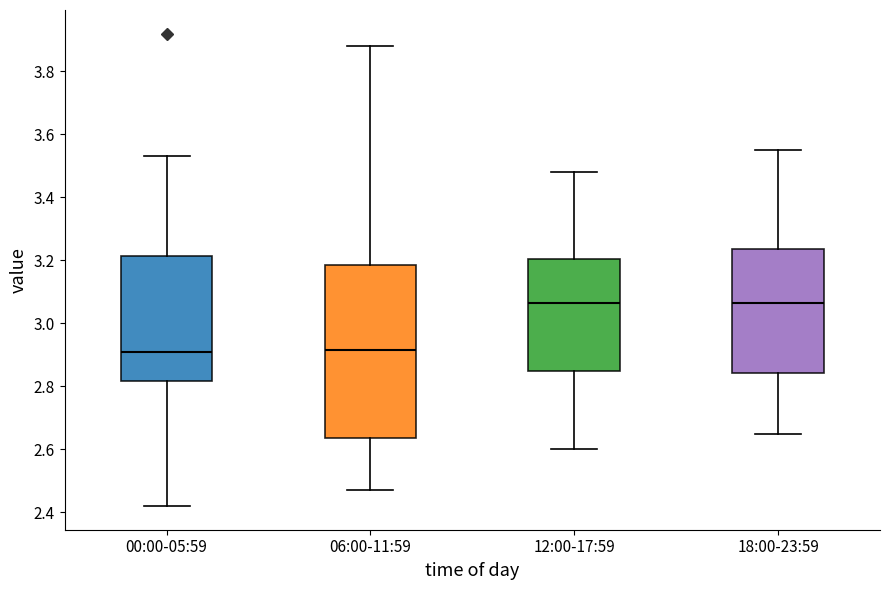

Reading left to right, read every box against the y-axis: the position of its median line, the range the box covers, and the ends of its whiskers. The values are not printed on the chart, so give them approximately, as read against the axis.

00:00-05:59: median 2.92, box 2.82 to 3.22, whiskers 2.42 to 3.54
06:00-11:59: median 2.92, box 2.64 to 3.18, whiskers 2.48 to 3.88
12:00-17:59: median 3.06, box 2.86 to 3.20, whiskers 2.60 to 3.48
18:00-23:59: median 3.06, box 2.84 to 3.24, whiskers 2.66 to 3.56